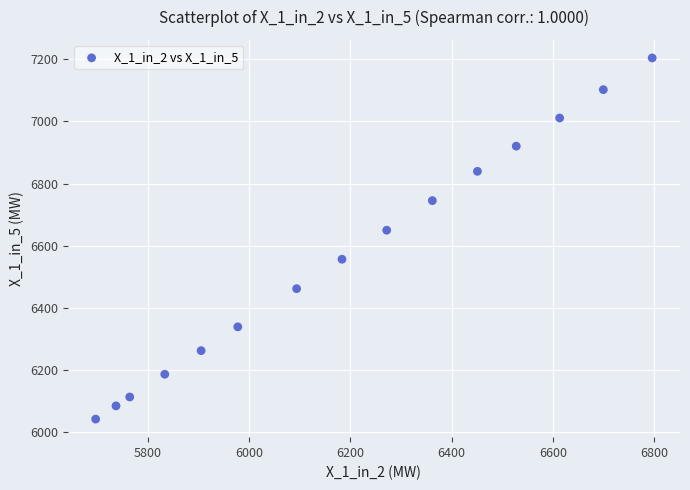

What Y value in the scatter plot is closest to 6622?

6649.6